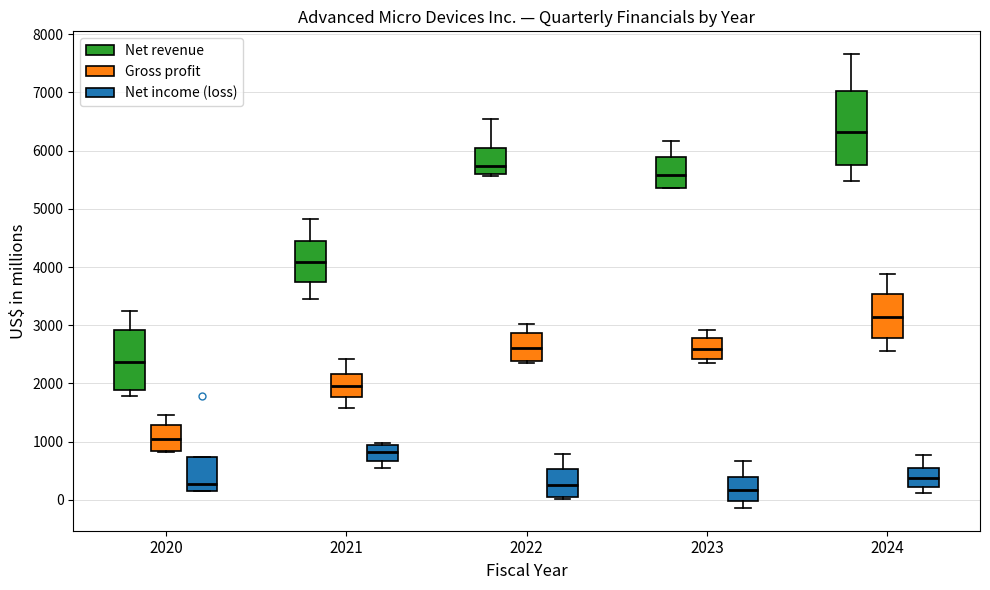

Where is the lower edge of the box for 2021 (Gross profit) on the y-axis? The values are not printed on the chart, so give them approximately, as read against the axis.

1800